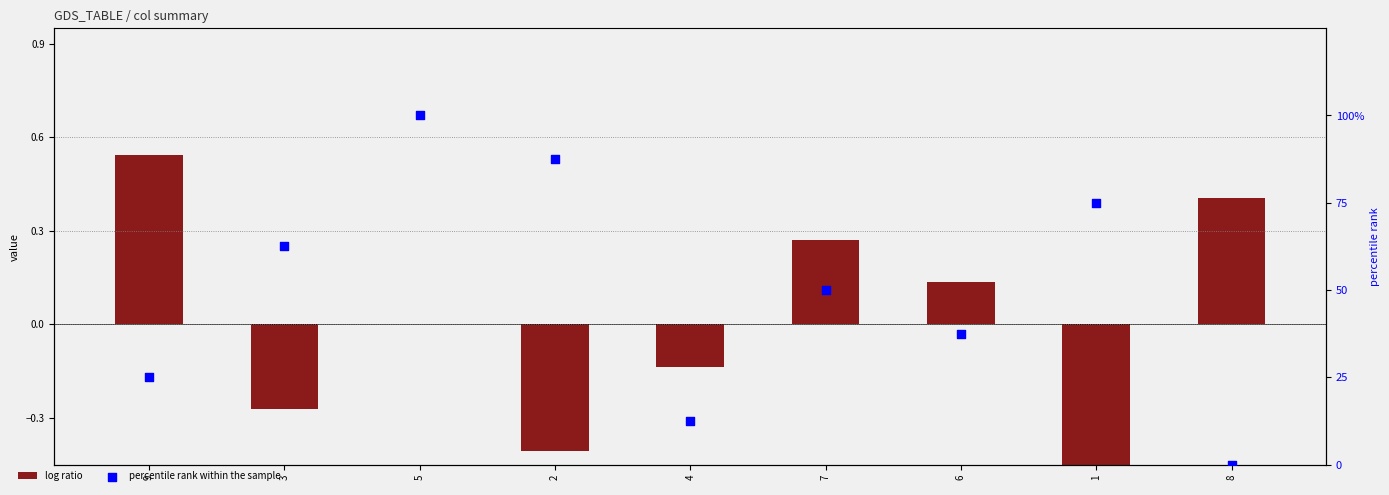

At which category is the sum across all series the highest?

5